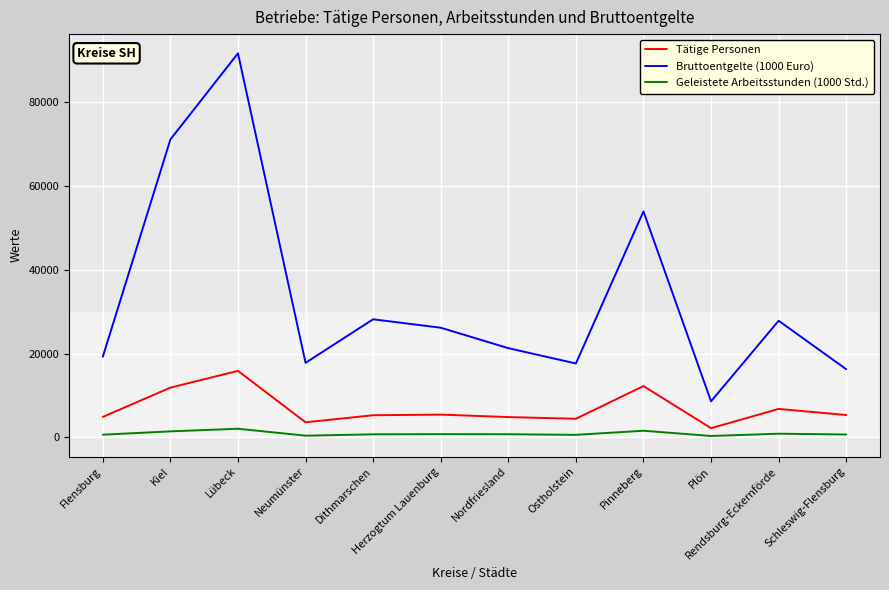

What are all the series names shown in the legend?

Tätige Personen, Bruttoentgelte (1000 Euro), Geleistete Arbeitsstunden (1000 Std.)